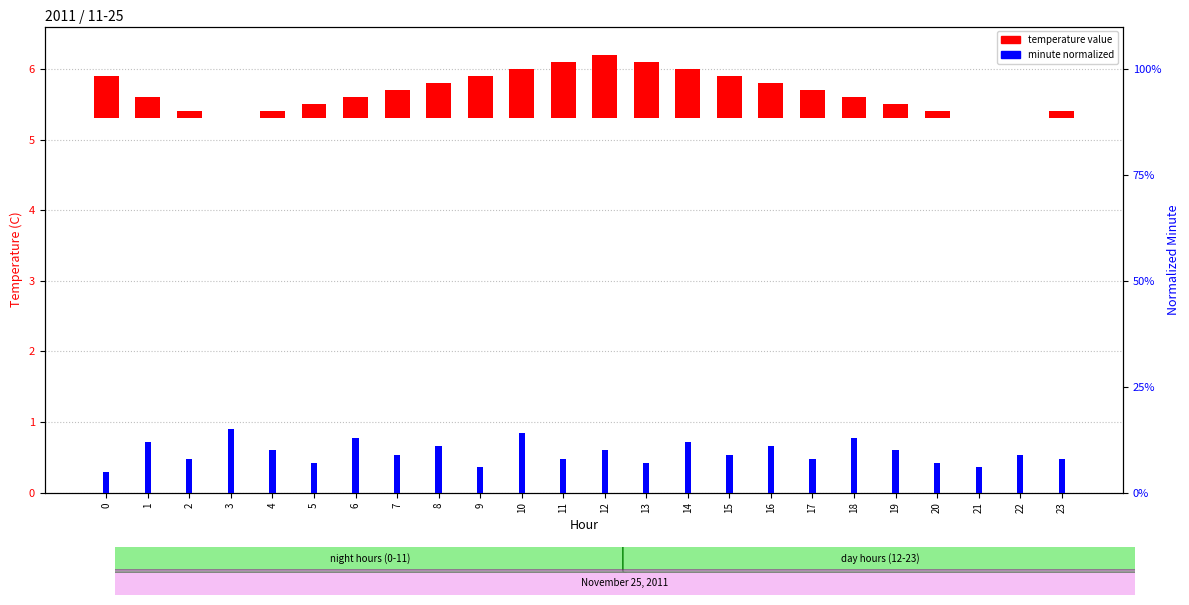

Rank the categories by minute normalized value from lowest to highest.

0, 9, 21, 5, 13, 20, 2, 11, 17, 23, 7, 15, 22, 4, 12, 19, 8, 16, 1, 14, 6, 18, 10, 3